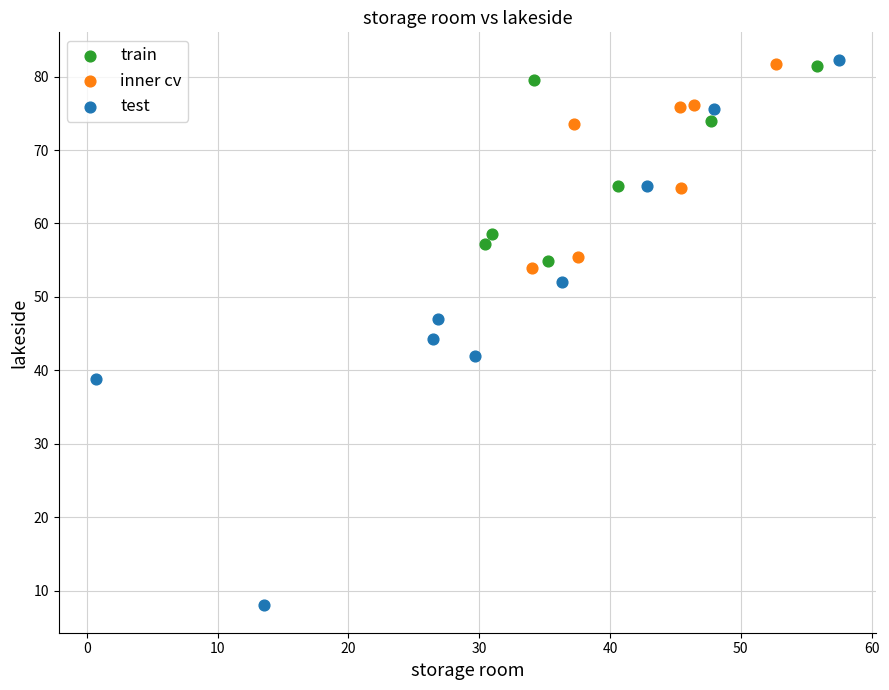

Which series has the largest Y range (max minus min)?

test